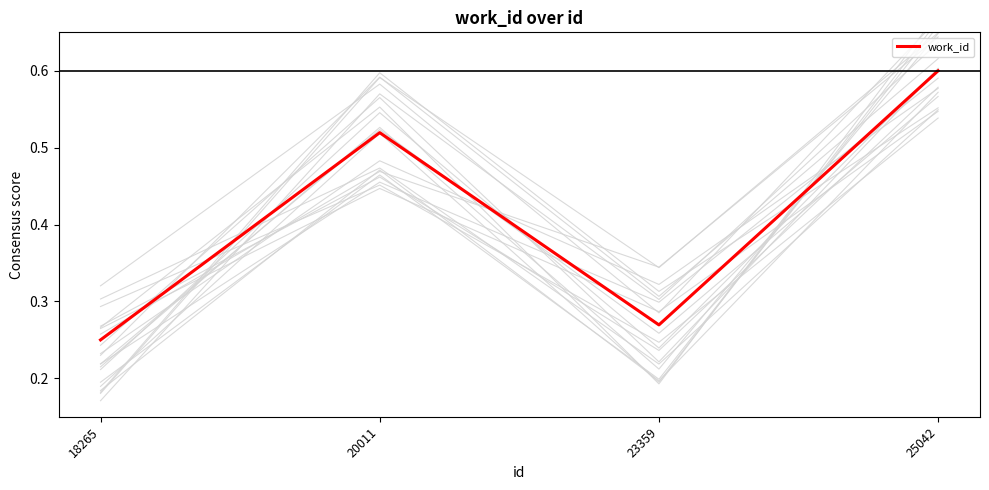

True or false: there are more than 2 points higher than both neighbors.

False